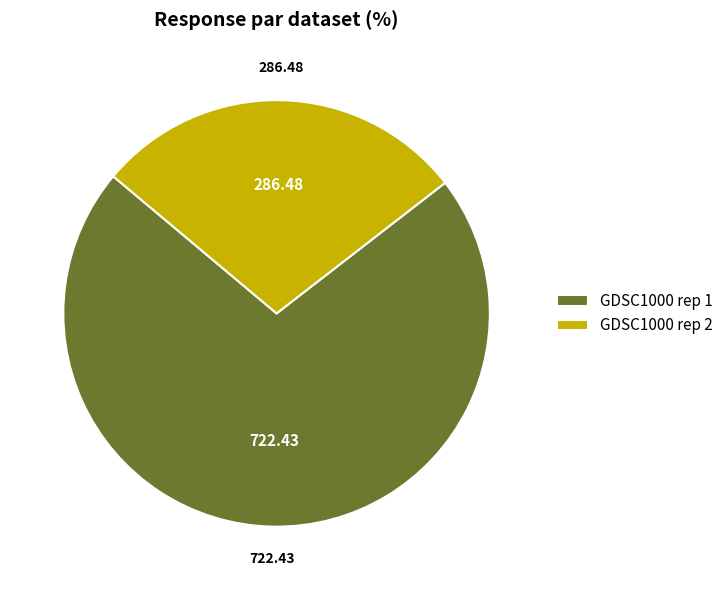

Is there any slice that represents more than half of the pie?

Yes